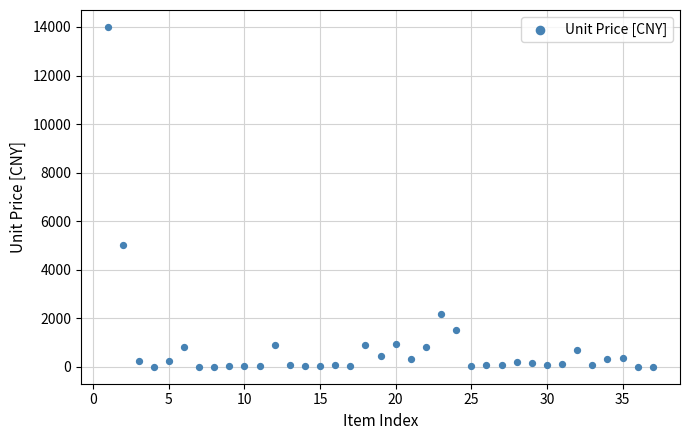

What is the range of Y values (max minus min)?

13994.6